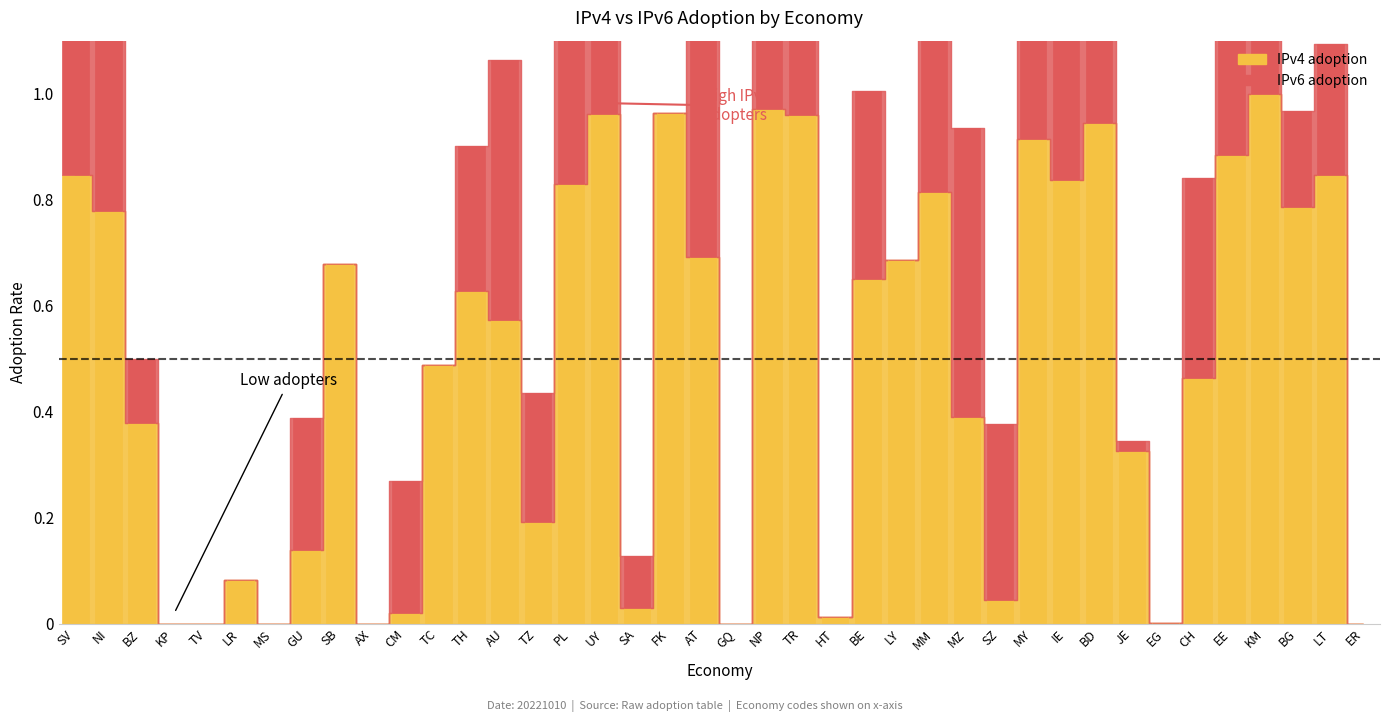

What is the sum of all IPv4 adoption values?

19.8